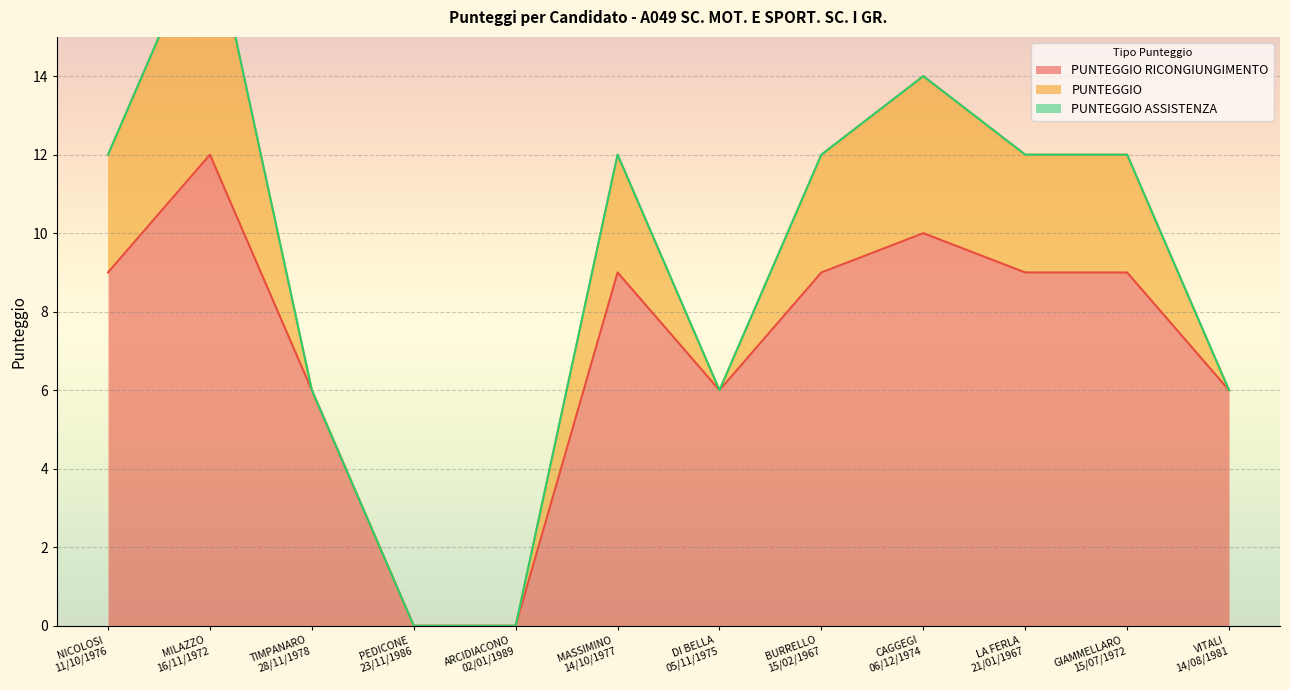

True or false: PUNTEGGIO has a value of 0 at TIMPANARO
28/11/1978.

True